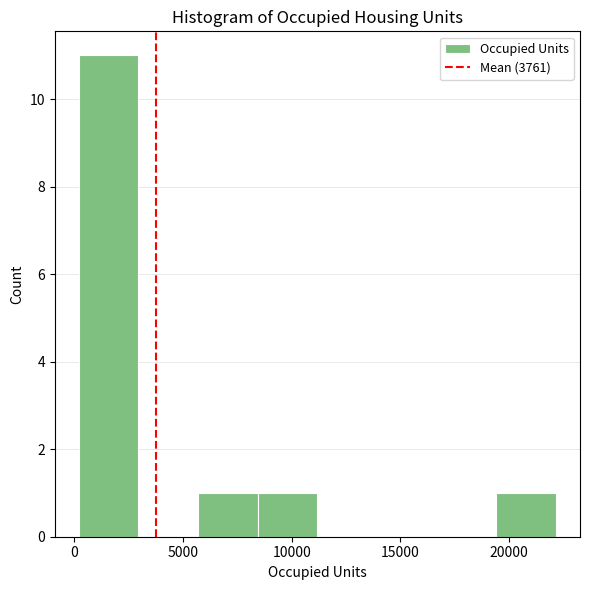

Reading left to right, list every bar in this chart as the range it spans on the x-axis followed by its height. Neither the bar edges nor the heights are printed on the chart, so give them approximately, as read against the axes.

0 to 3000: 11
3000 to 5500: 0
5500 to 8500: 1
8500 to 11000: 1
11000 to 14000: 0
14000 to 16500: 0
16500 to 19500: 0
19500 to 22000: 1